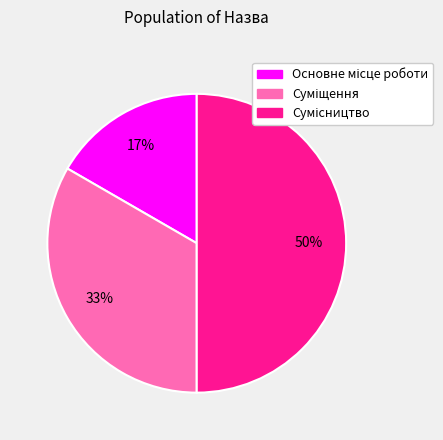

To the nearest percent, what is the average slice percentage?

33%